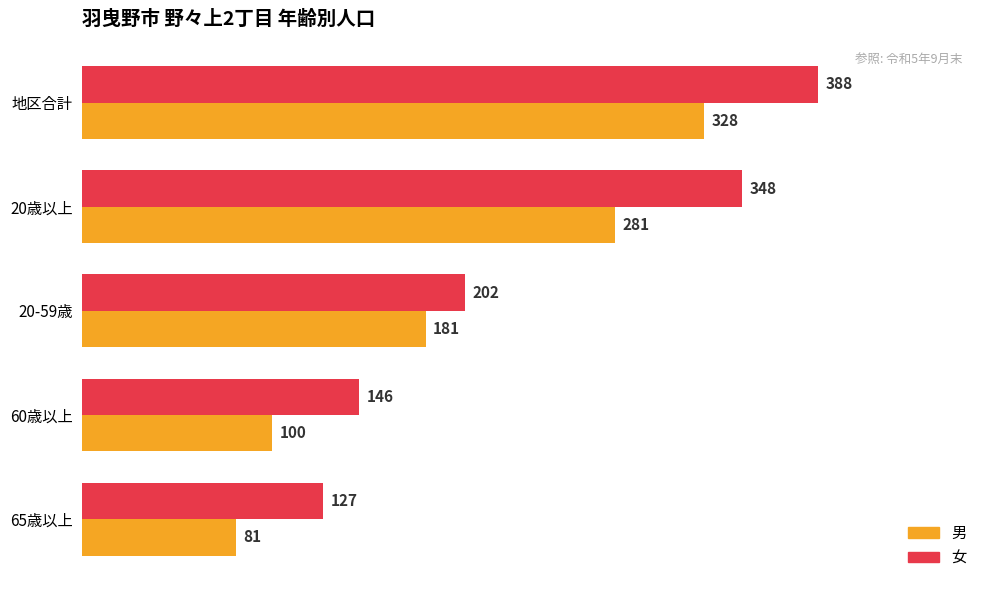

What is the sum of all 男 values?

971